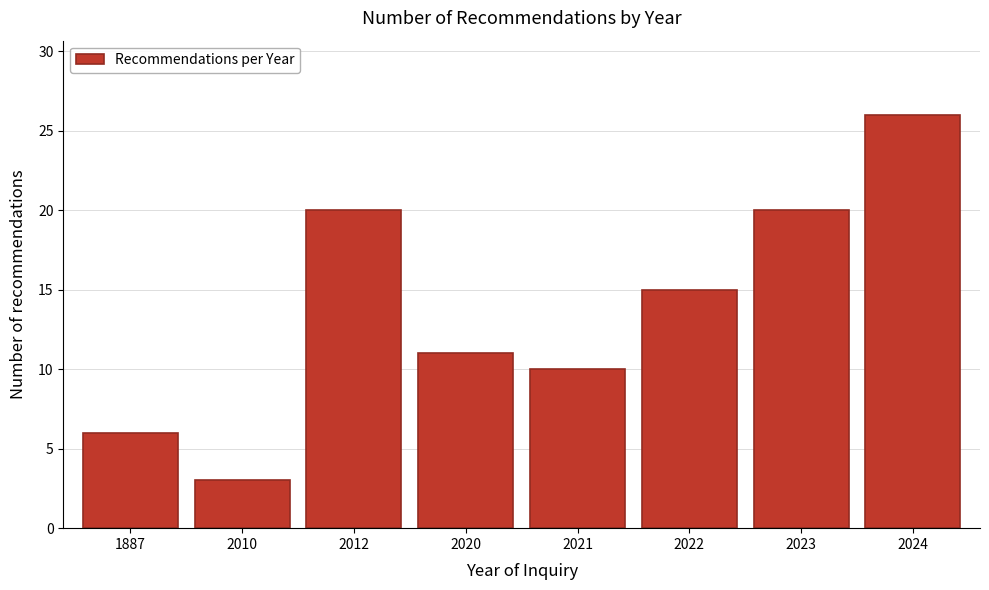

Reading left to right, list all the values displayed in this chart.

6	3	20	11	10	15	20	26